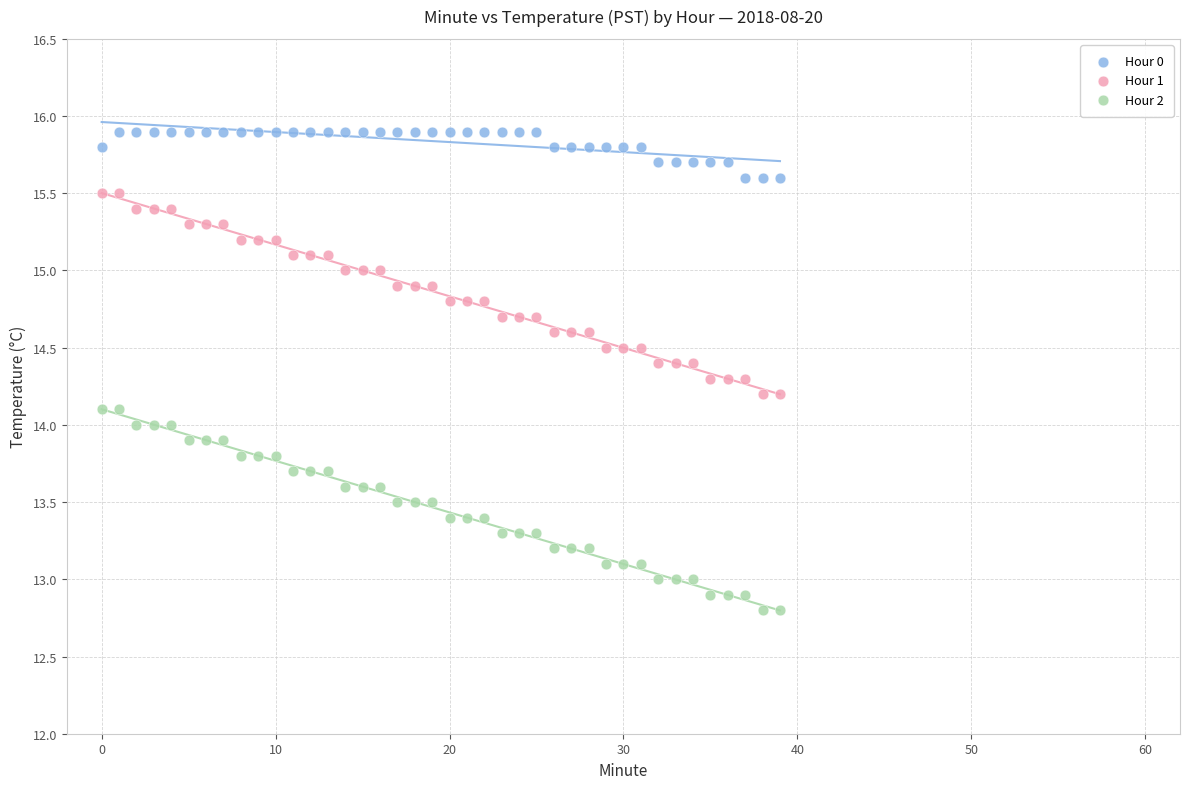

What are all the series names shown in the legend?

Hour 0, Hour 1, Hour 2